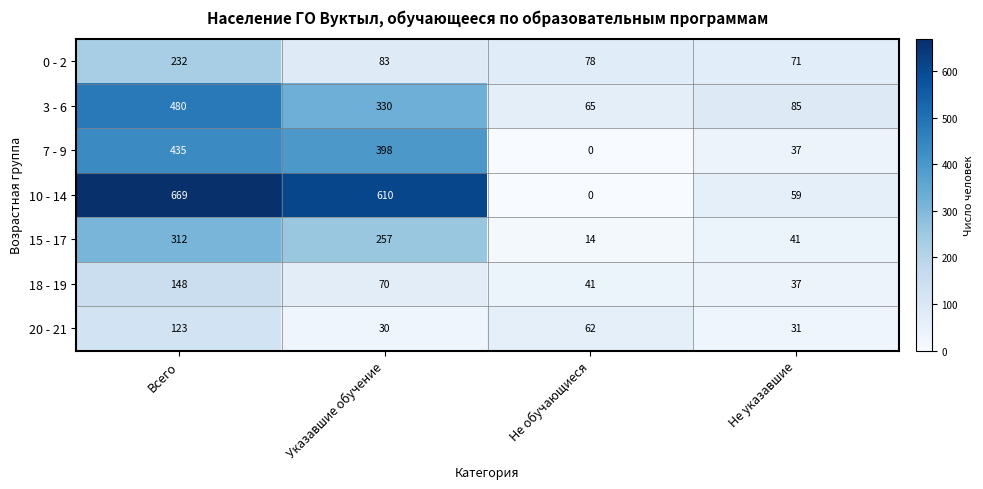

At which label does 15 - 17 reach its peak?

Всего